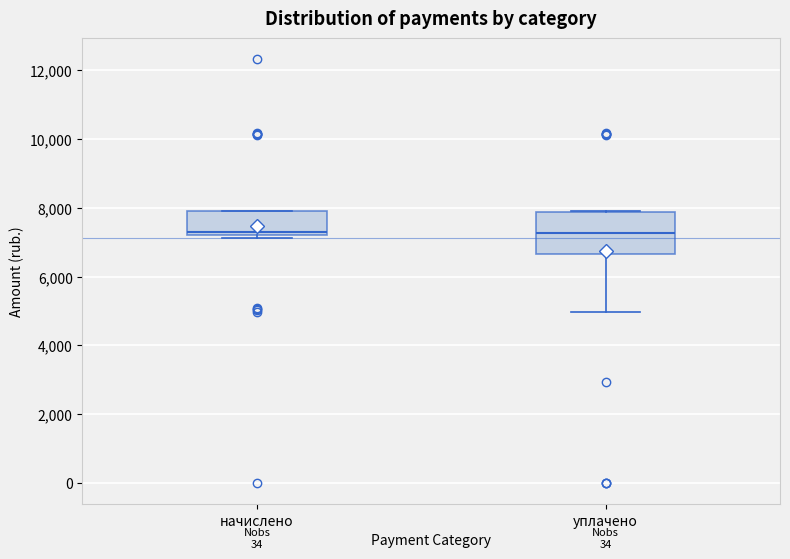

Where does the lower whisker of the box for уплачено end on the y-axis? The values are not printed on the chart, so give them approximately, as read against the axis.

5000